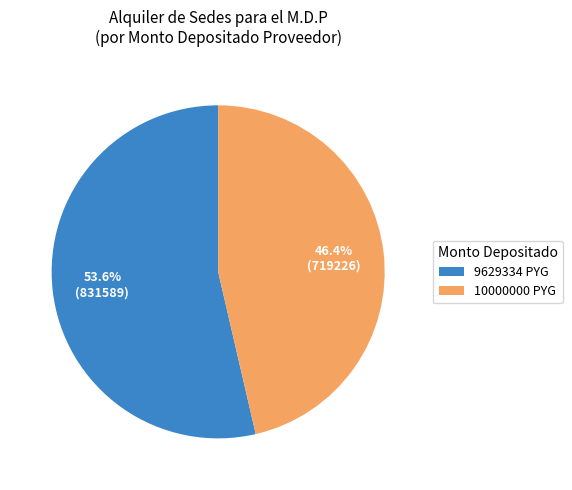

How many segments does this pie chart have?

2